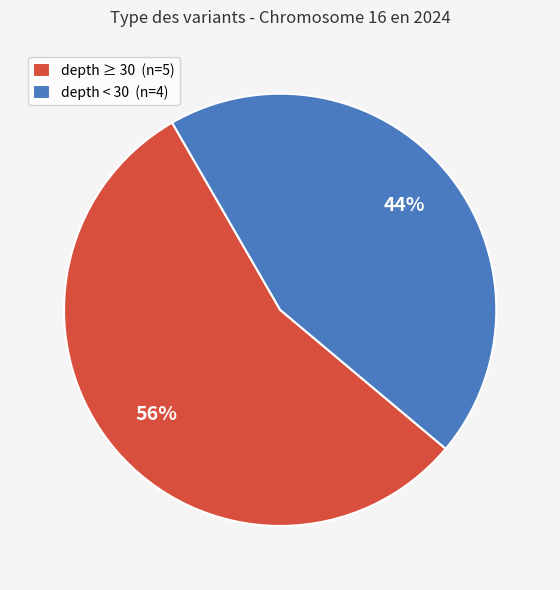

Is the sum of depth < 30 (n=4) and depth ≥ 30 (n=5) greater than half?

Yes